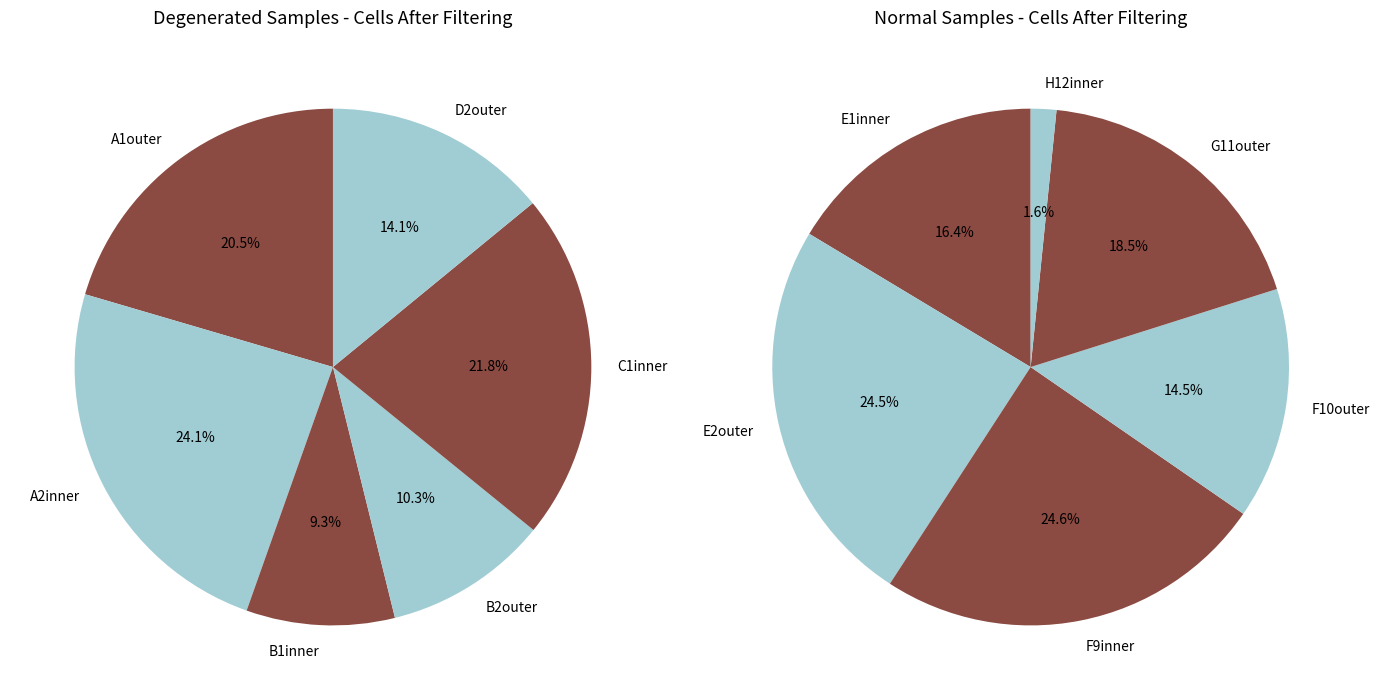

To the nearest percent, what is the difference between the 5 and 2 slice percentages?

5%